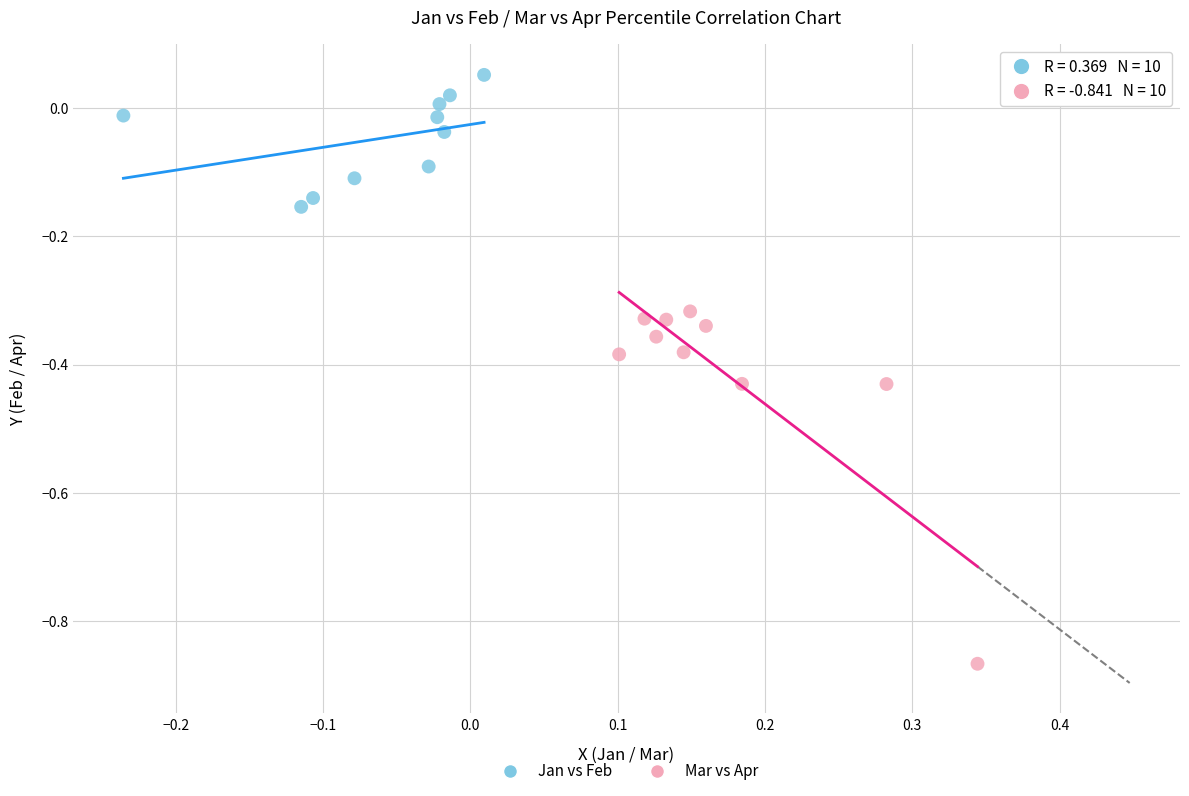

Which series has the widest spread of Y values?

Mar vs Apr